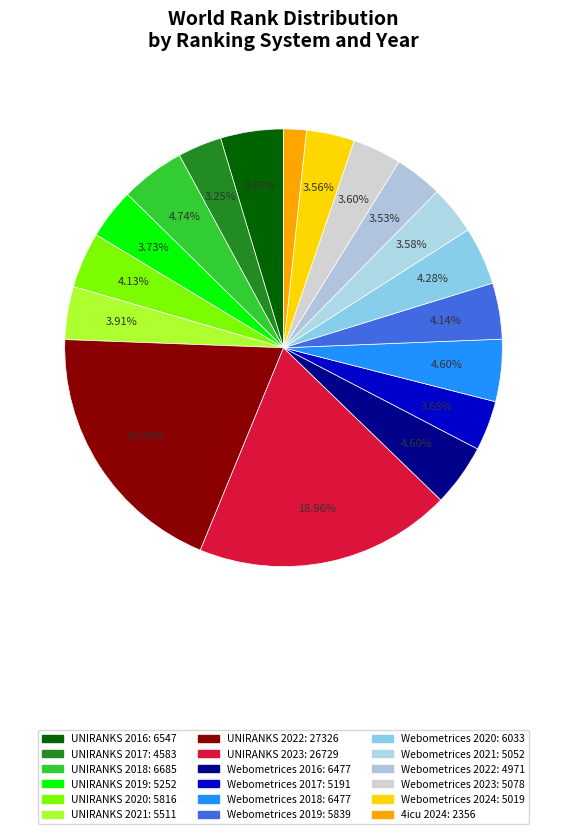

Which category has the smallest portion of the pie?

4icu 2024